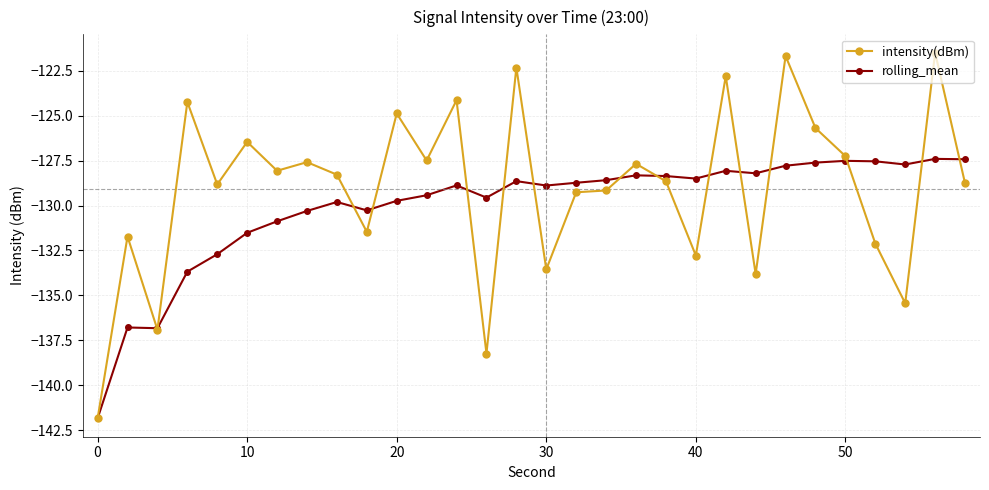

What is the value of the rolling_mean point at the 15th from the left?

-128.6